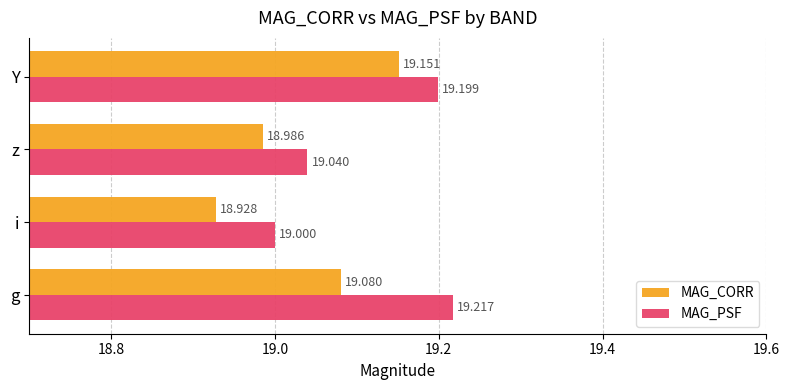

Which category has the lowest value across all series?

i